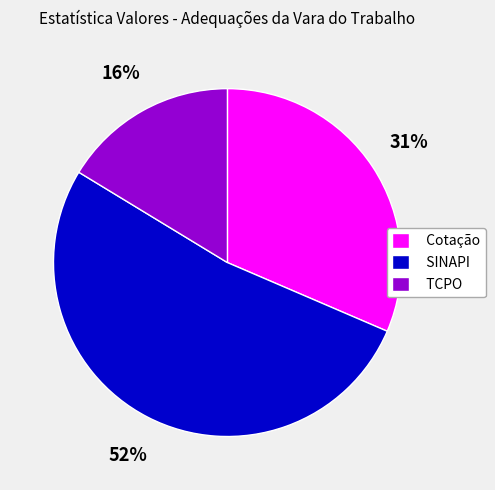

What percentage is the Cotação slice, to the nearest percent?

31%